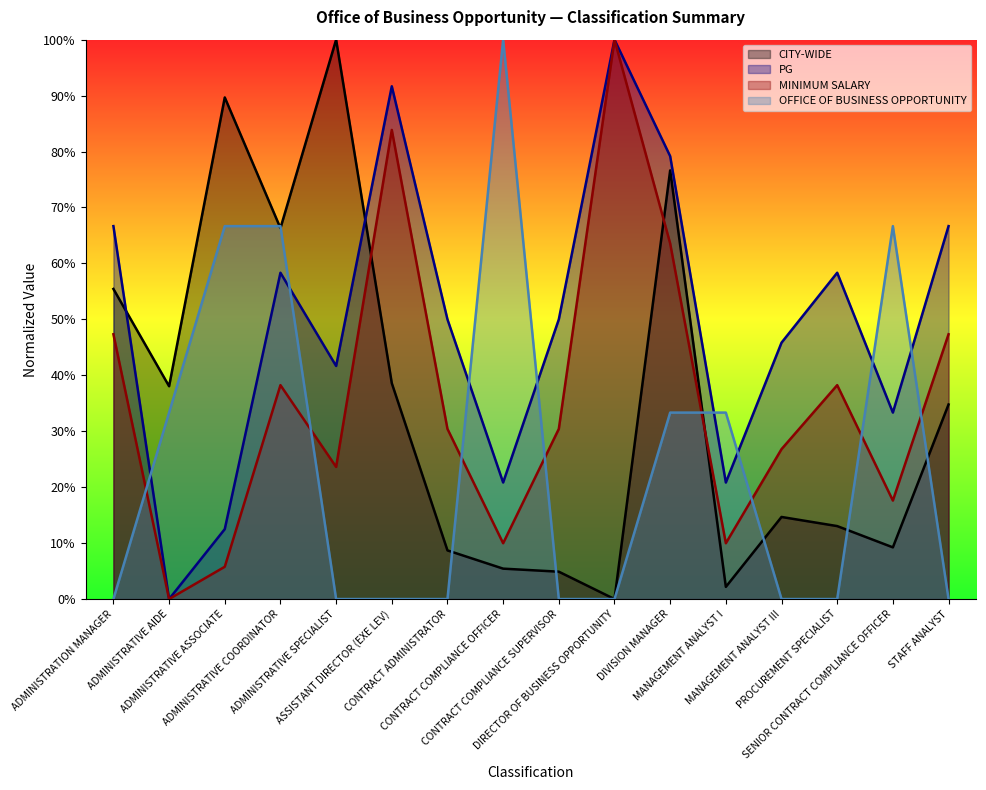

Reading left to right, list all the values displayed in this chart.

CITY-WIDE: ADMINISTRATION MANAGER=55.4	ADMINISTRATIVE AIDE=38.0	ADMINISTRATIVE ASSOCIATE=89.7	ADMINISTRATIVE COORDINATOR=66.3	ADMINISTRATIVE SPECIALIST=100.0	ASSISTANT DIRECTOR (EXE LEV)=38.6	CONTRACT ADMINISTRATOR=8.7	CONTRACT COMPLIANCE OFFICER=5.4	CONTRACT COMPLIANCE SUPERVISOR=4.9	DIRECTOR OF BUSINESS OPPORTUNITY=0.0	DIVISION MANAGER=76.6	MANAGEMENT ANALYST I=2.2	MANAGEMENT ANALYST III=14.7	PROCUREMENT SPECIALIST=13.0	SENIOR CONTRACT COMPLIANCE OFFICER=9.2	STAFF ANALYST=34.8
PG: ADMINISTRATION MANAGER=66.7	ADMINISTRATIVE AIDE=0.0	ADMINISTRATIVE ASSOCIATE=12.5	ADMINISTRATIVE COORDINATOR=58.3	ADMINISTRATIVE SPECIALIST=41.7	ASSISTANT DIRECTOR (EXE LEV)=91.7	CONTRACT ADMINISTRATOR=50.0	CONTRACT COMPLIANCE OFFICER=20.8	CONTRACT COMPLIANCE SUPERVISOR=50.0	DIRECTOR OF BUSINESS OPPORTUNITY=100.0	DIVISION MANAGER=79.2	MANAGEMENT ANALYST I=20.8	MANAGEMENT ANALYST III=45.8	PROCUREMENT SPECIALIST=58.3	SENIOR CONTRACT COMPLIANCE OFFICER=33.3	STAFF ANALYST=66.7
MINIMUM SALARY: ADMINISTRATION MANAGER=47.3	ADMINISTRATIVE AIDE=0.0	ADMINISTRATIVE ASSOCIATE=5.8	ADMINISTRATIVE COORDINATOR=38.2	ADMINISTRATIVE SPECIALIST=23.6	ASSISTANT DIRECTOR (EXE LEV)=83.9	CONTRACT ADMINISTRATOR=30.4	CONTRACT COMPLIANCE OFFICER=10.0	CONTRACT COMPLIANCE SUPERVISOR=30.4	DIRECTOR OF BUSINESS OPPORTUNITY=100.0	DIVISION MANAGER=63.6	MANAGEMENT ANALYST I=10.0	MANAGEMENT ANALYST III=26.8	PROCUREMENT SPECIALIST=38.2	SENIOR CONTRACT COMPLIANCE OFFICER=17.6	STAFF ANALYST=47.3
OFFICE OF BUSINESS OPPORTUNITY: ADMINISTRATION MANAGER=0.0	ADMINISTRATIVE AIDE=33.3	ADMINISTRATIVE ASSOCIATE=66.7	ADMINISTRATIVE COORDINATOR=66.7	ADMINISTRATIVE SPECIALIST=0.0	ASSISTANT DIRECTOR (EXE LEV)=0.0	CONTRACT ADMINISTRATOR=0.0	CONTRACT COMPLIANCE OFFICER=100.0	CONTRACT COMPLIANCE SUPERVISOR=0.0	DIRECTOR OF BUSINESS OPPORTUNITY=0.0	DIVISION MANAGER=33.3	MANAGEMENT ANALYST I=33.3	MANAGEMENT ANALYST III=0.0	PROCUREMENT SPECIALIST=0.0	SENIOR CONTRACT COMPLIANCE OFFICER=66.7	STAFF ANALYST=0.0